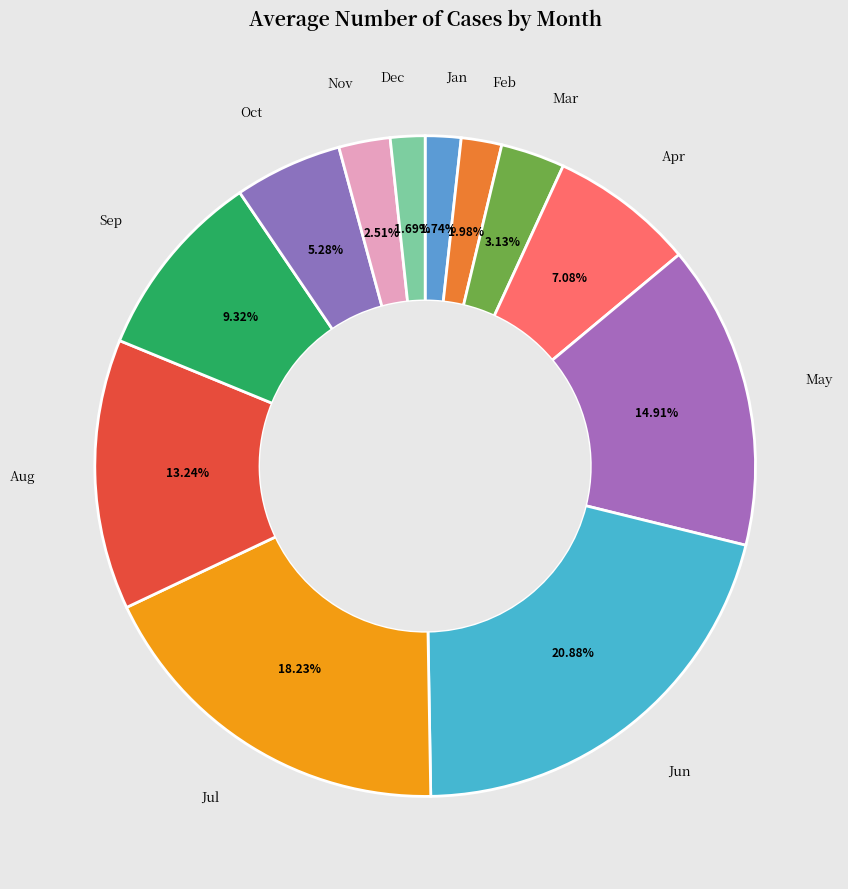

Is there a majority slice in this chart?

No